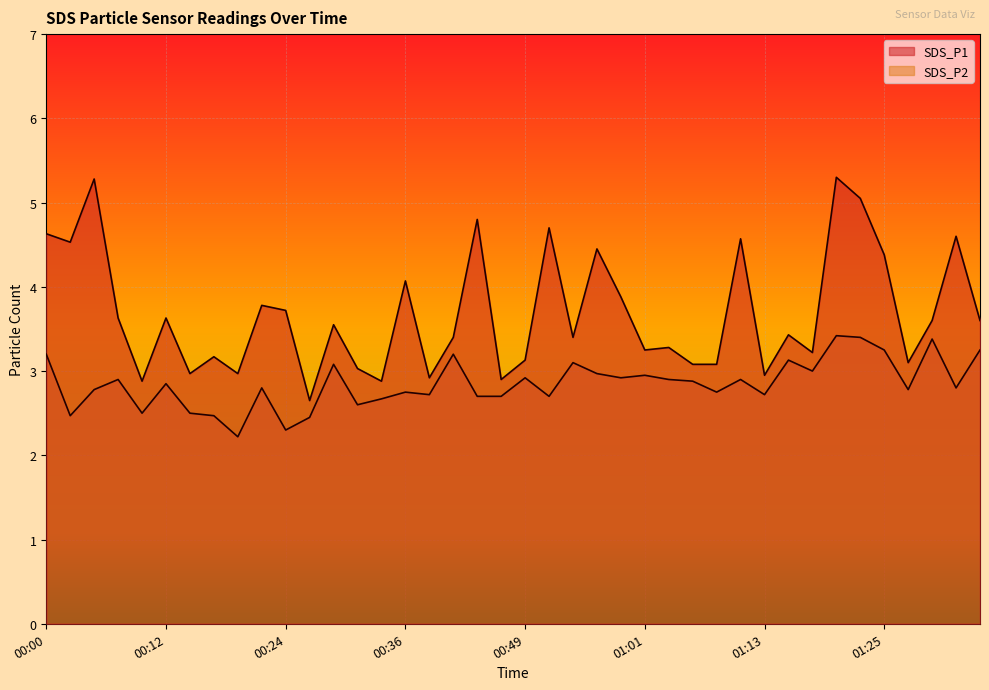

What is the highest value of the SDS_P1 series?

5.3